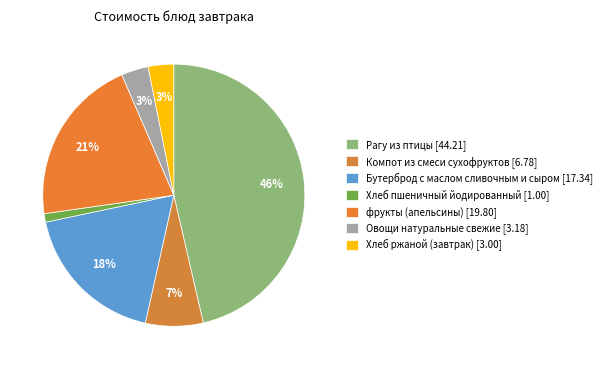

To the nearest percent, what is the combined percentage of Бутерброд с маслом сливочным и сыром and Хлеб ржаной (завтрак)?

21%